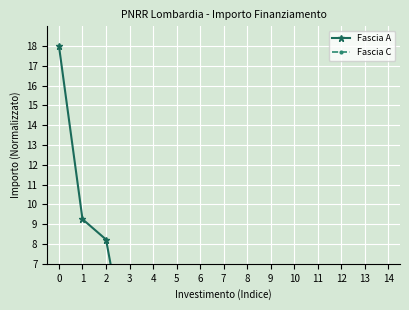

The value of Fascia A at 0 is 18.0. True or false?

True